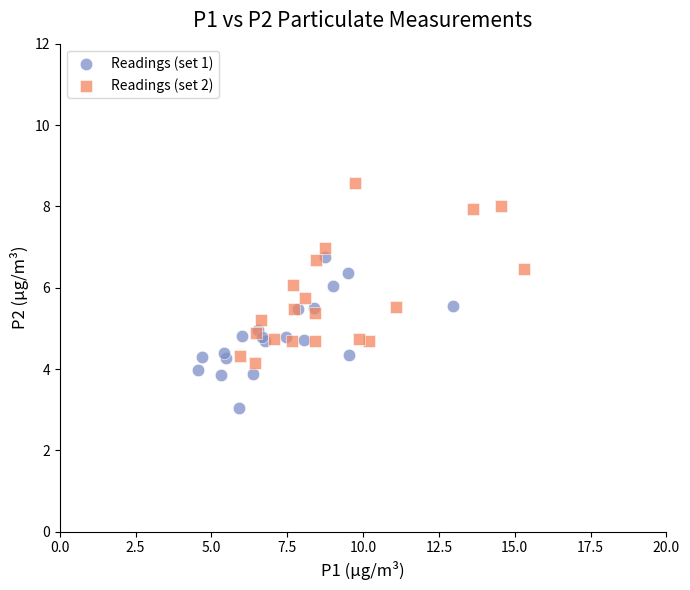

Which series has the largest Y range (max minus min)?

Readings (set 2)